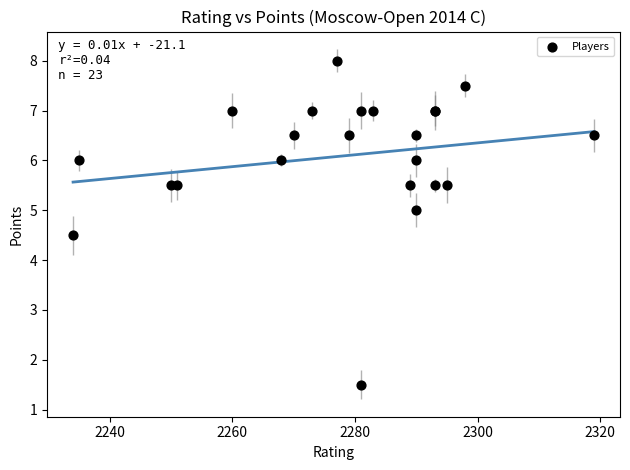

What Y value in the scatter plot is closest to 4?

4.5